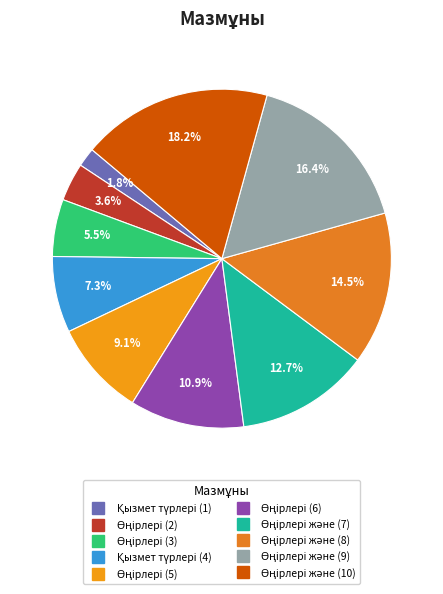

Count the number of slices in the pie.

10